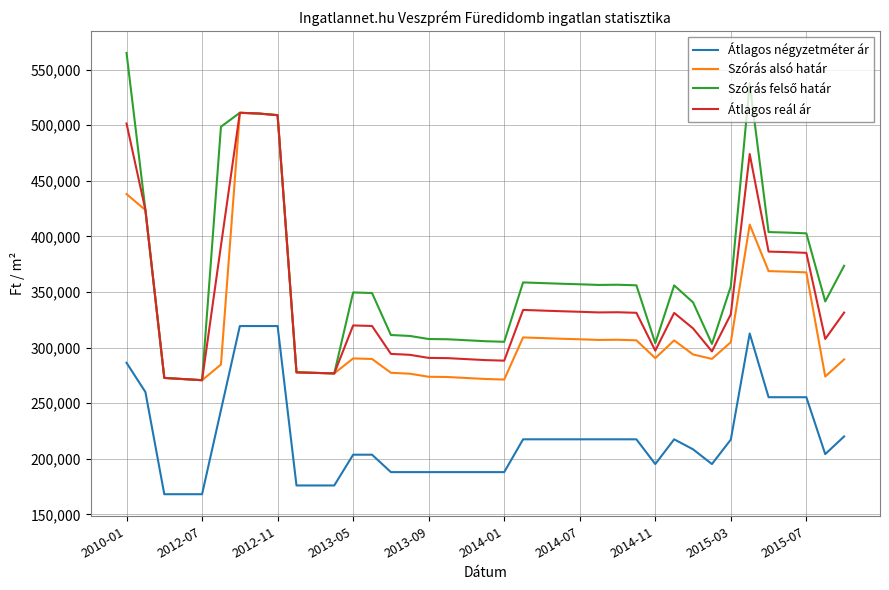

What is the maximum value for Átlagos reál ár?

511101